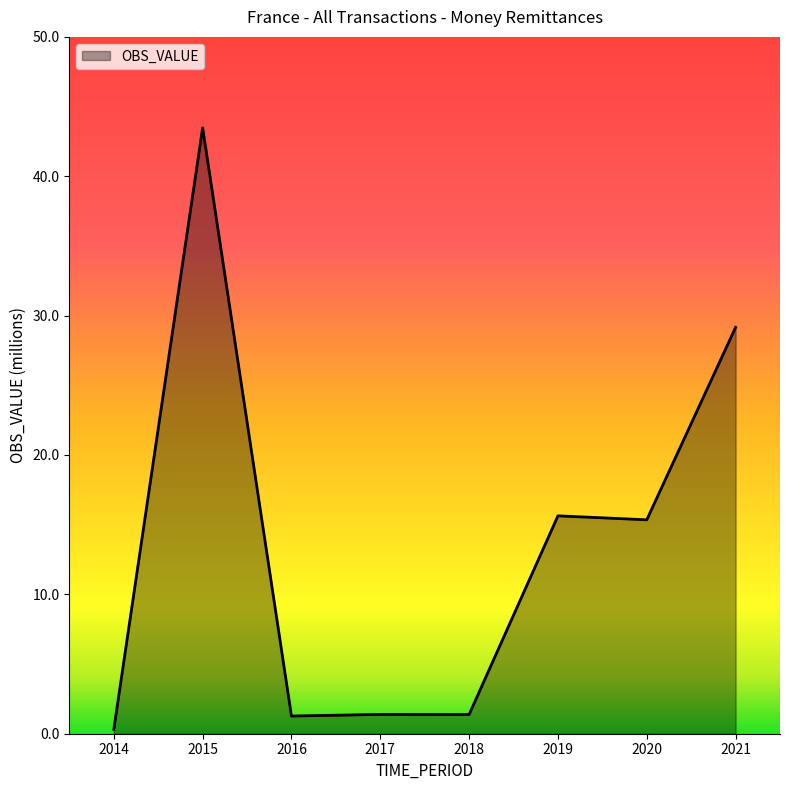

At which category does the data reach its first local peak?

2015